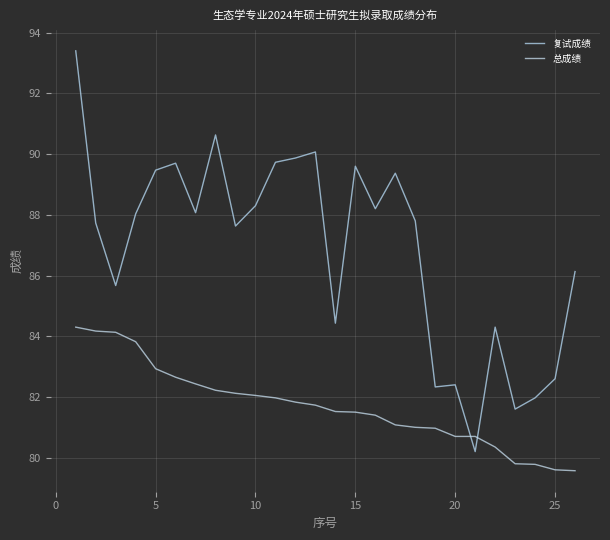

What is the difference between the maximum and minimum values in the 复试成绩 series?

13.2